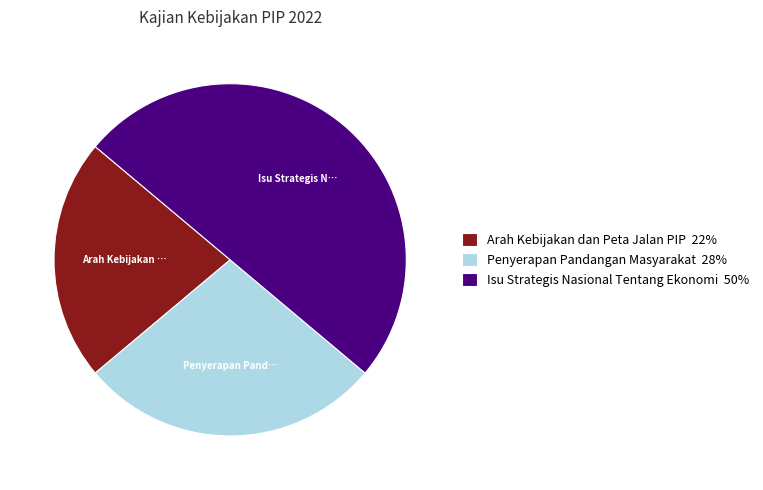

Do Isu Strategis Nasional Tentang Ekonomi 50% and Penyerapan Pandangan Masyarakat 28% together represent more than half of the pie?

Yes